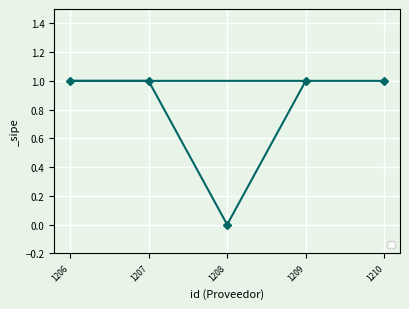

What is the greatest value displayed?

1